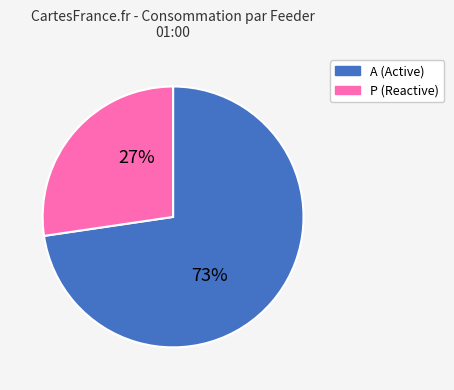

To the nearest percent, what is the average slice percentage?

50%